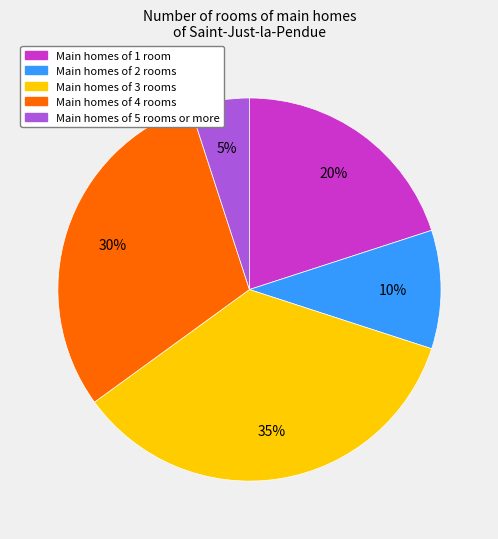

What percentage is the Main homes of 3 rooms slice, to the nearest percent?

35%